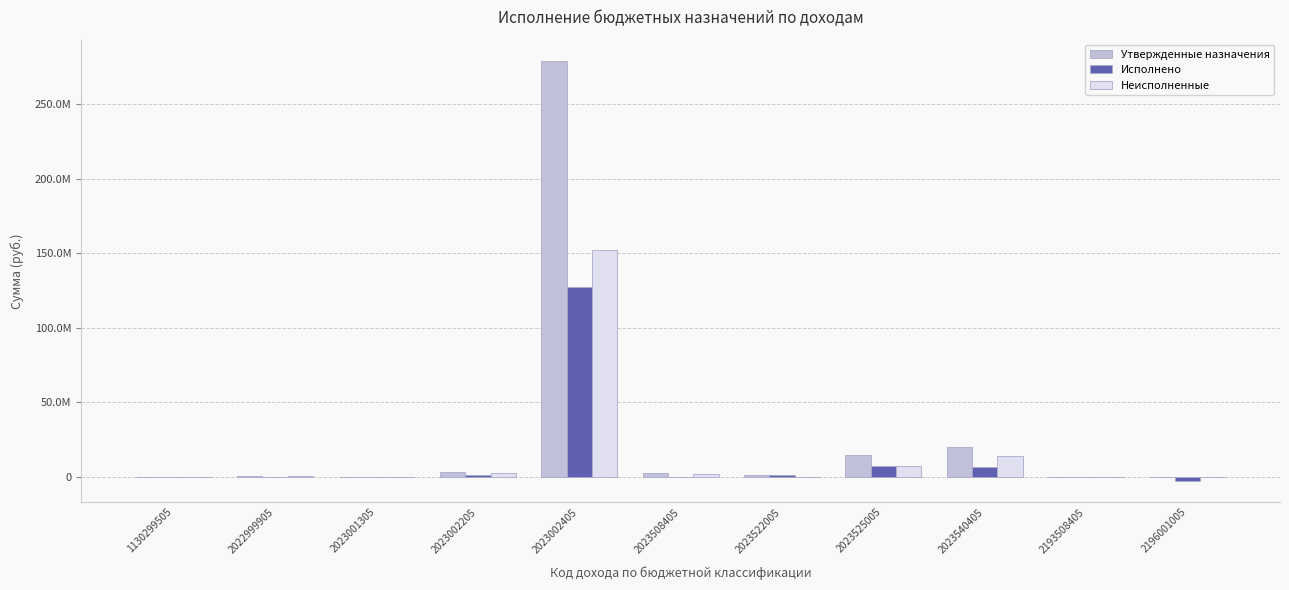

What is the difference between the Исполнено values at 2023525005 and 2023001305?

7372139.9